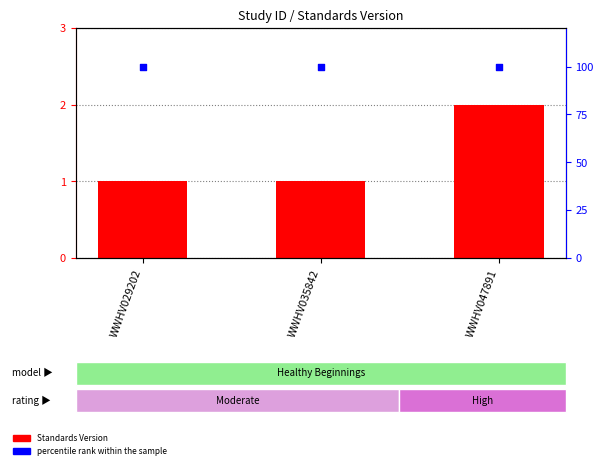

At how many categories does at least one series exceed 85?

3